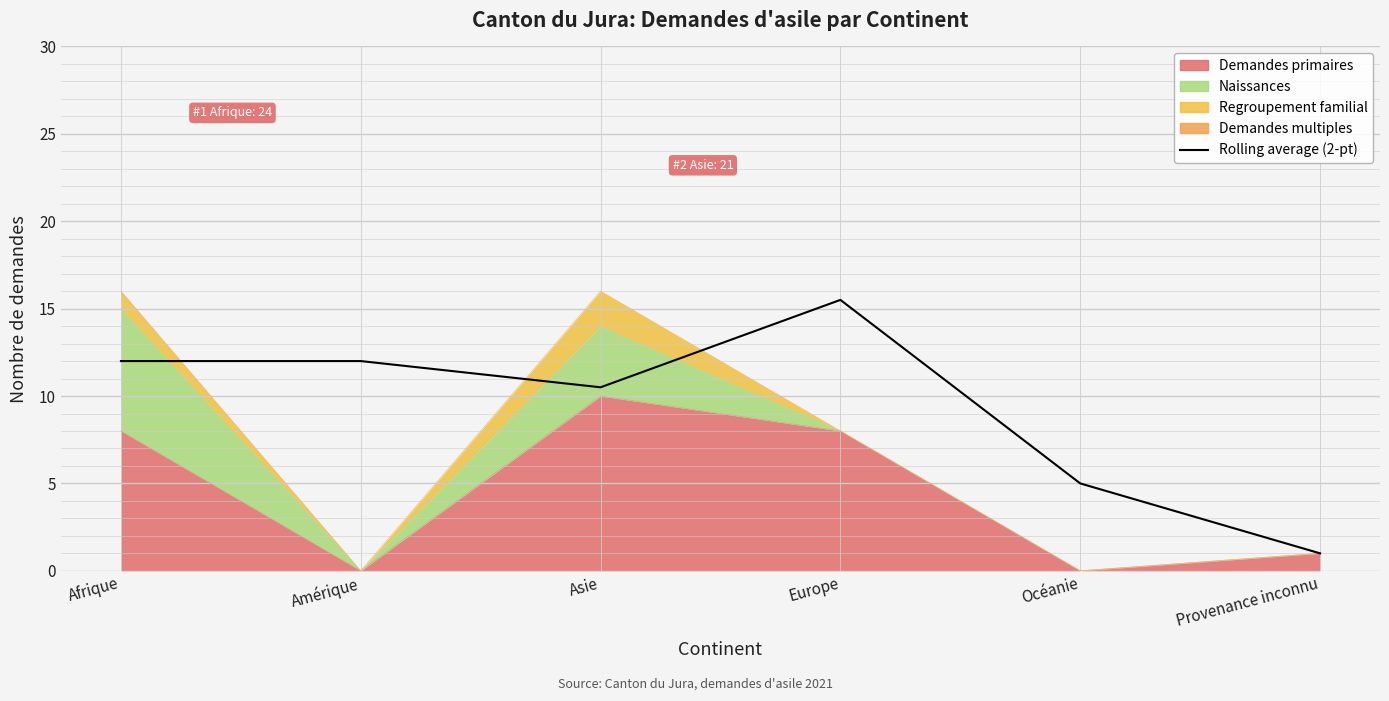

Where does the data first go above 12?

Europe